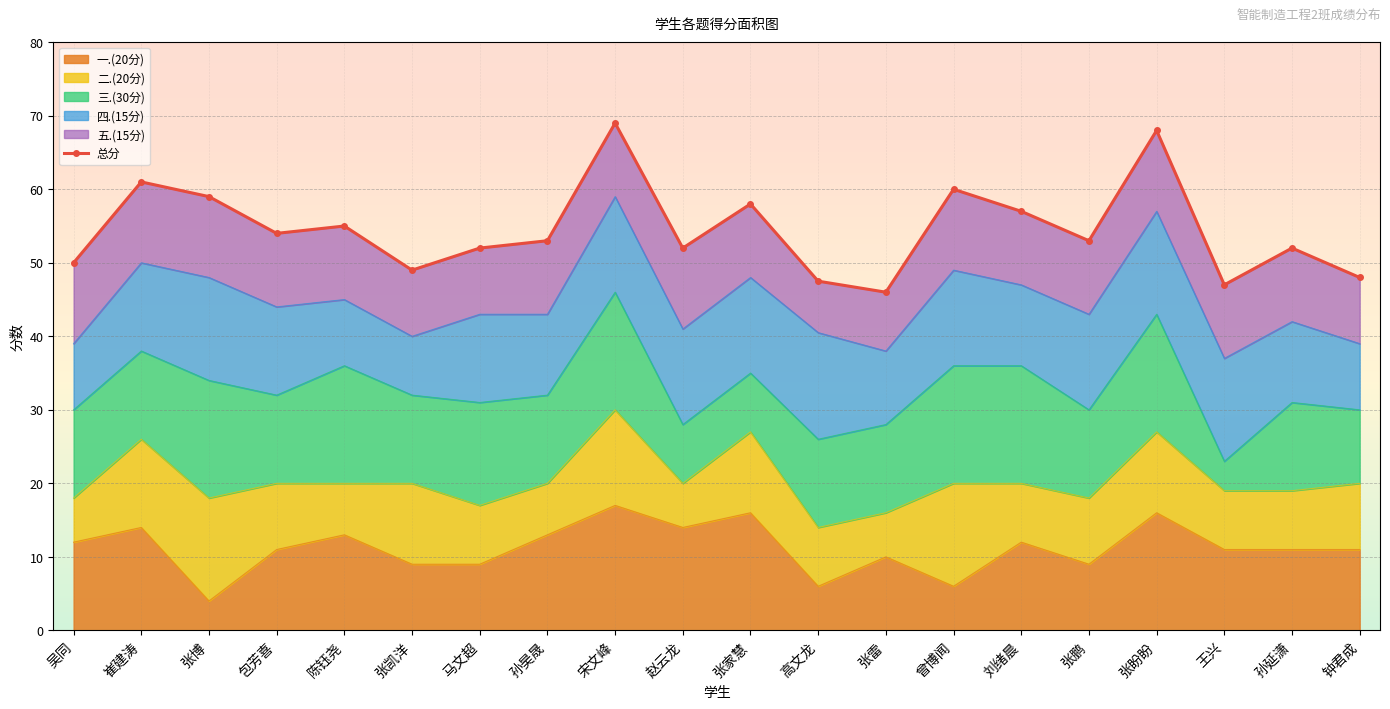

Between 马文超 and 孙昊晟, which is larger?

孙昊晟